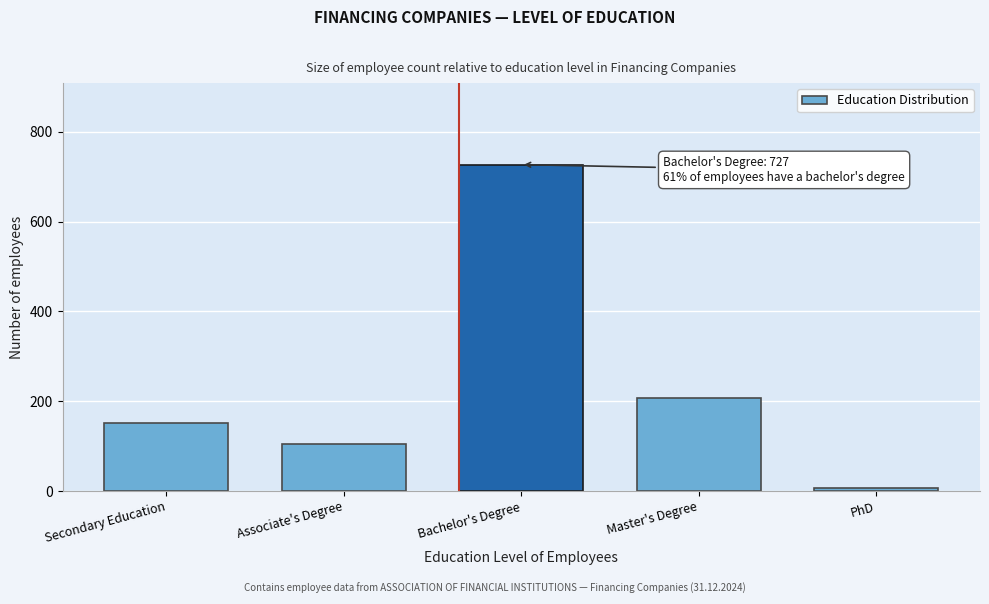

Reading right to left, what are all the values shown in this chart?

6	207	727	105	152